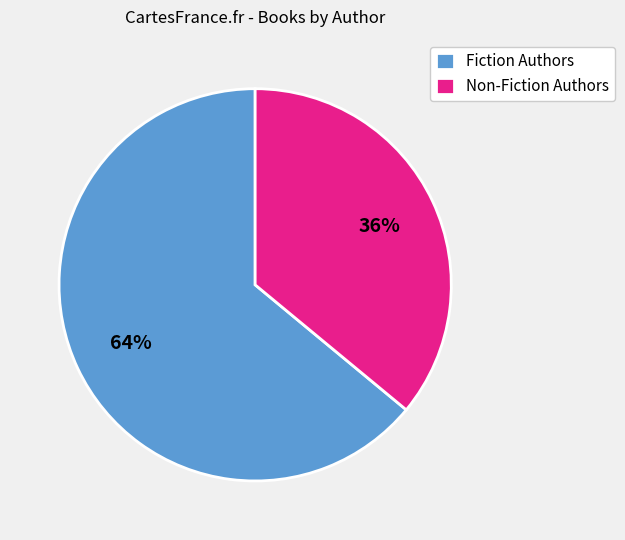

Approximately how many times larger is the value at Fiction Authors compared to Non-Fiction Authors?

1.8